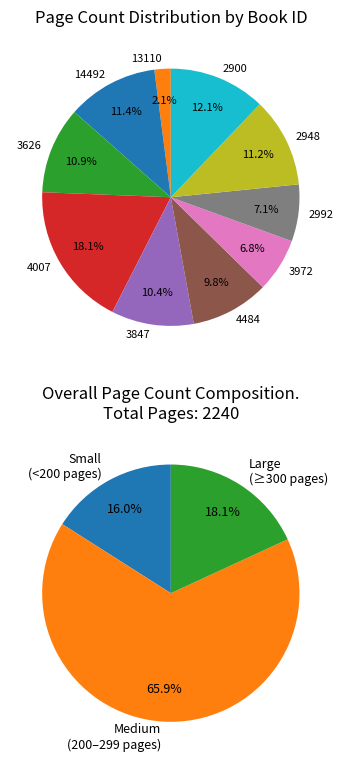

What is the change in value from 14492 to 2992?

-96